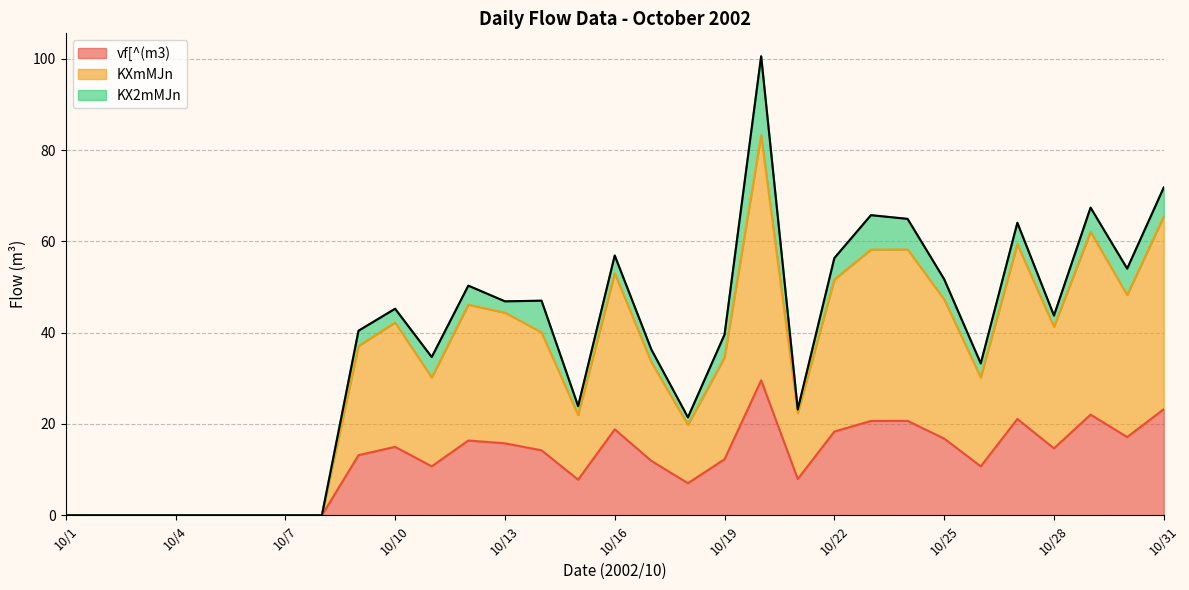

In vf[^(m3), how many points are lower than both neighbors (excluding endpoints)?

7